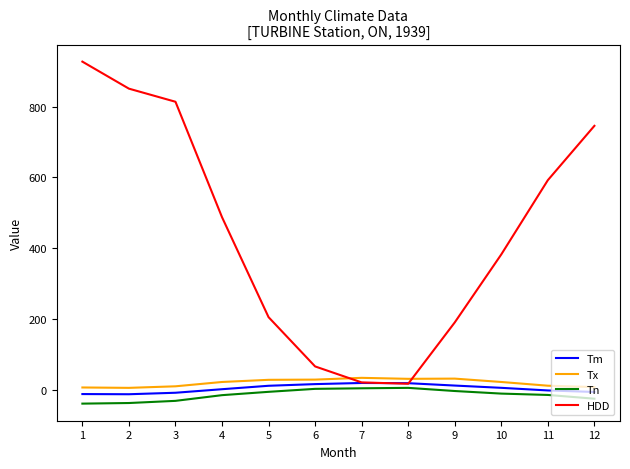

True or false: Tm and Tn cross at least once.

False